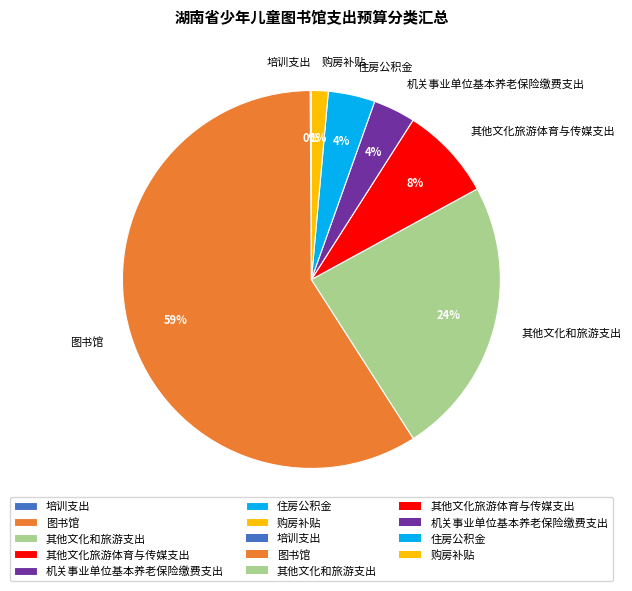

To the nearest percent, what percentage of the pie is 购房补贴?

1%